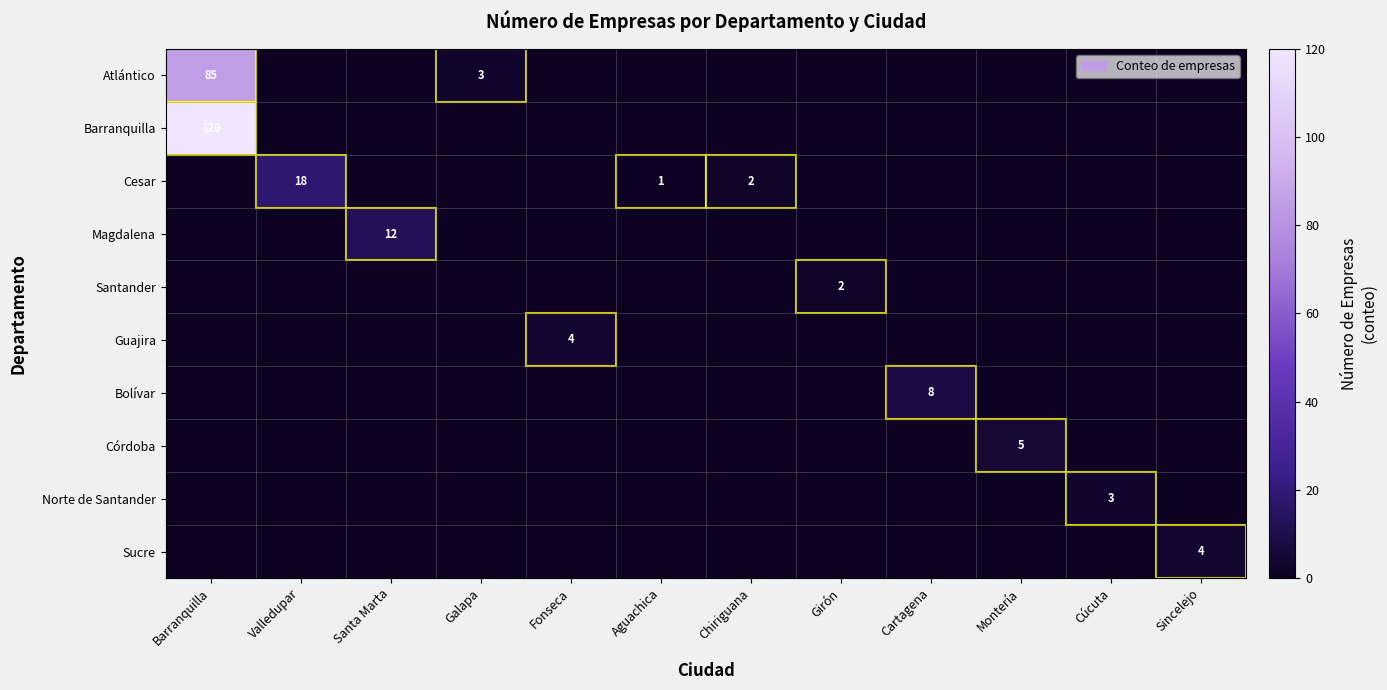

The value of Sucre at Sincelejo is 5. True or false?

False